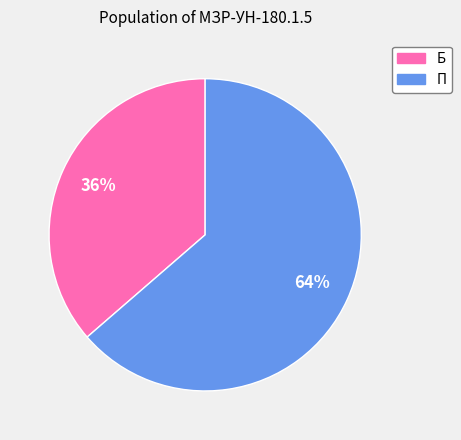

What is the smallest slice in the pie chart?

Б